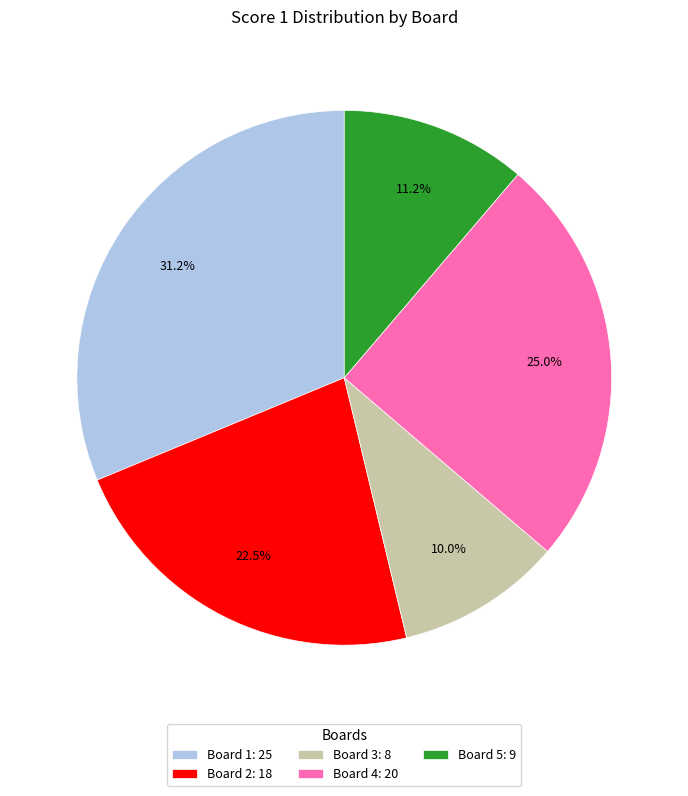

To the nearest percent, what is the difference between the largest and smallest slice percentages?

21%